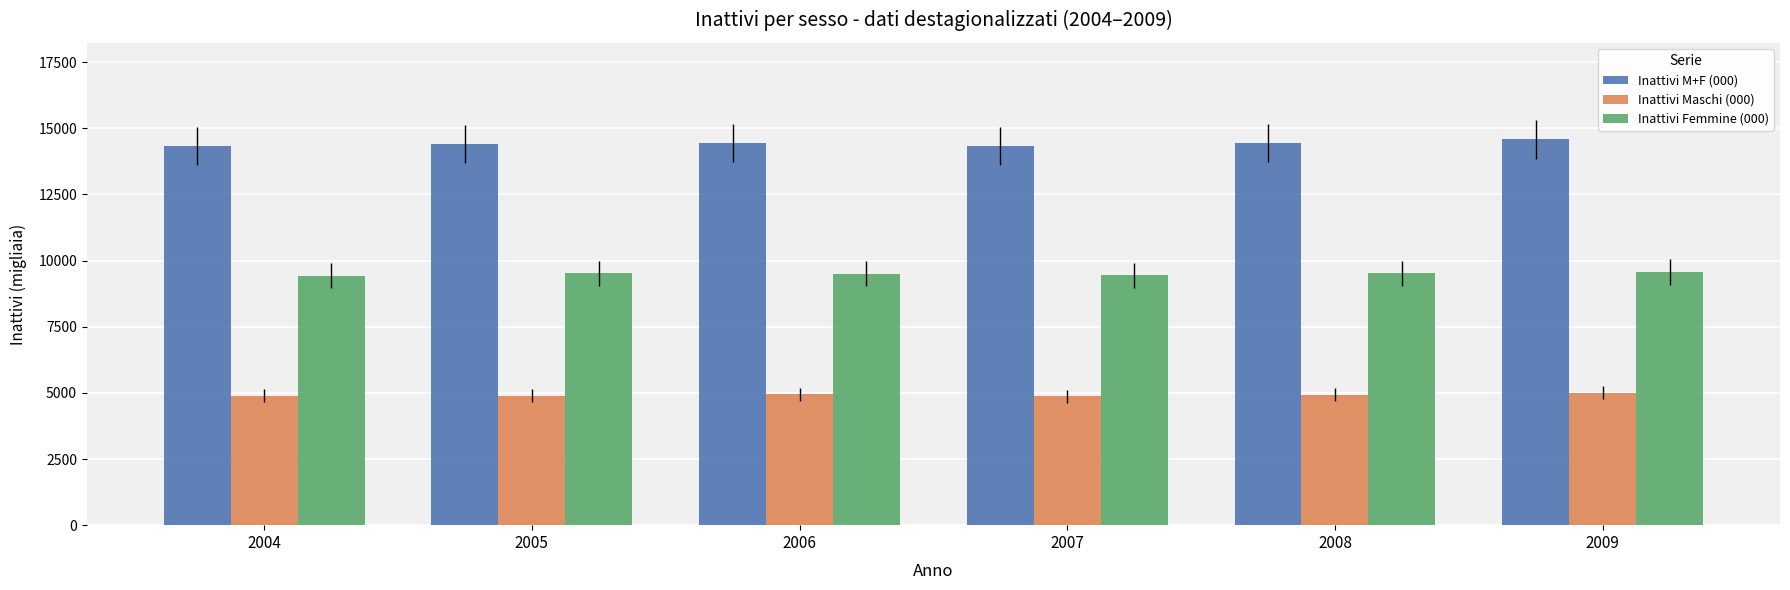

What is the average value of the Inattivi M+F (000) series?

14414.9